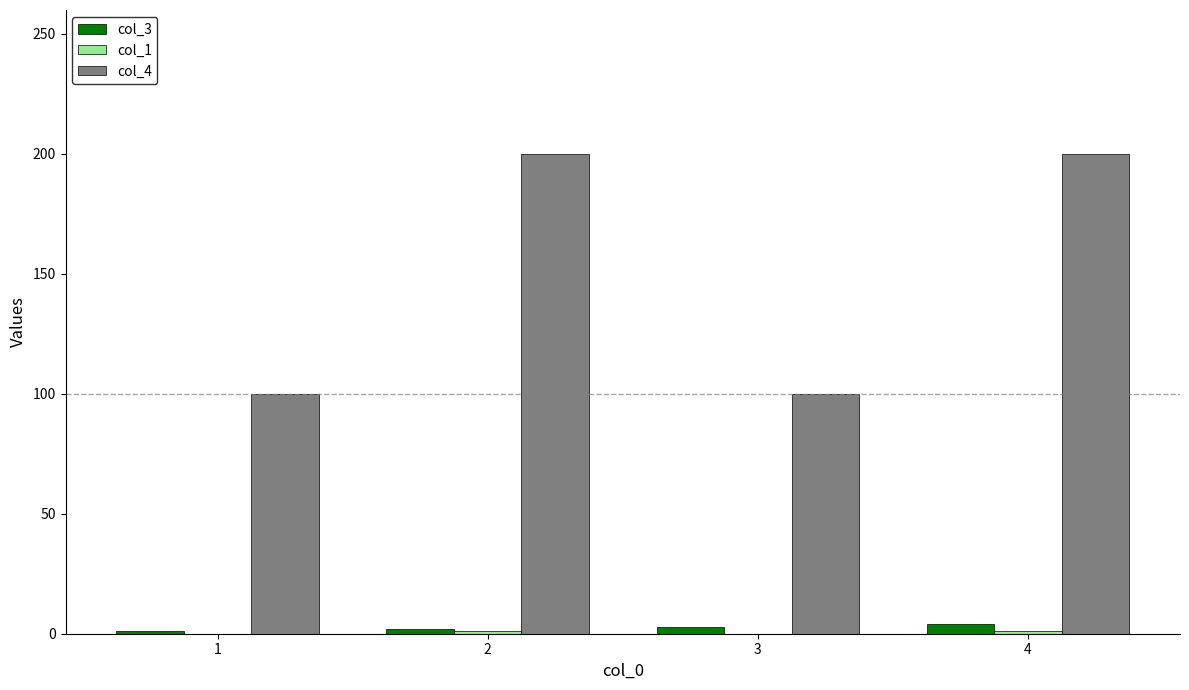

Is the value of col_4 at 2 greater than the value of col_3 at 2?

Yes